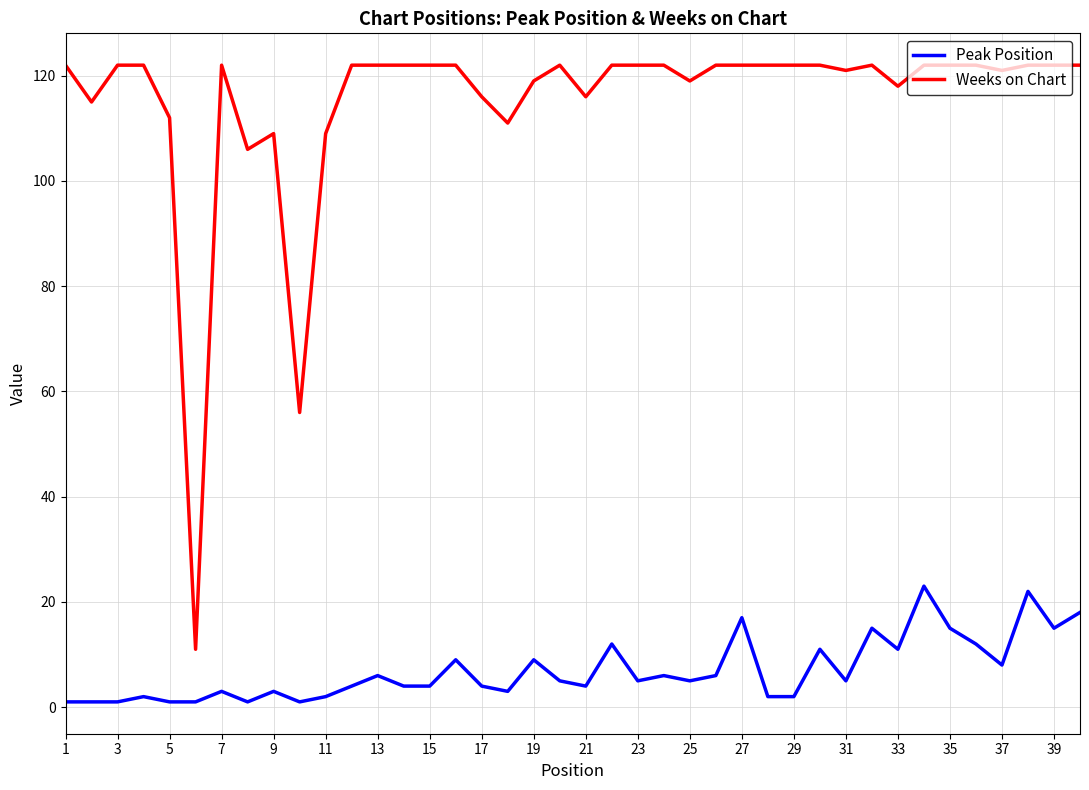

What is the difference between the maximum and minimum values in the Weeks on Chart series?

111